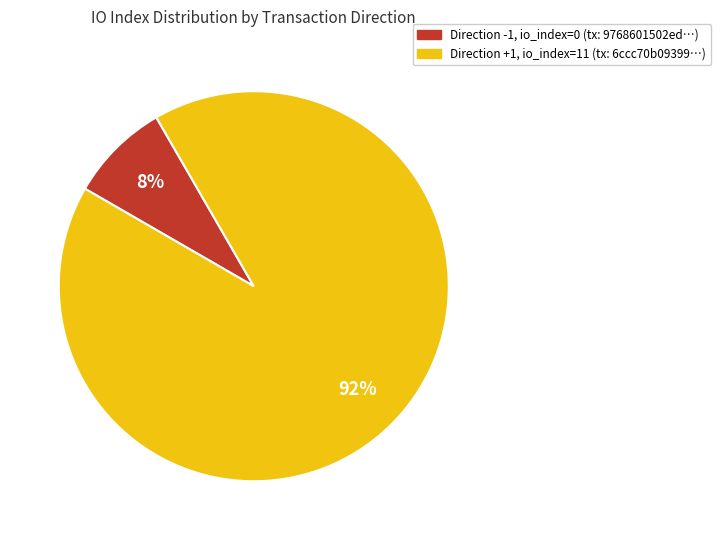

To the nearest percent, what is the combined percentage of Direction +1, io_index=11 (tx: 6ccc70b09399…) and Direction -1, io_index=0 (tx: 9768601502ed…)?

100%